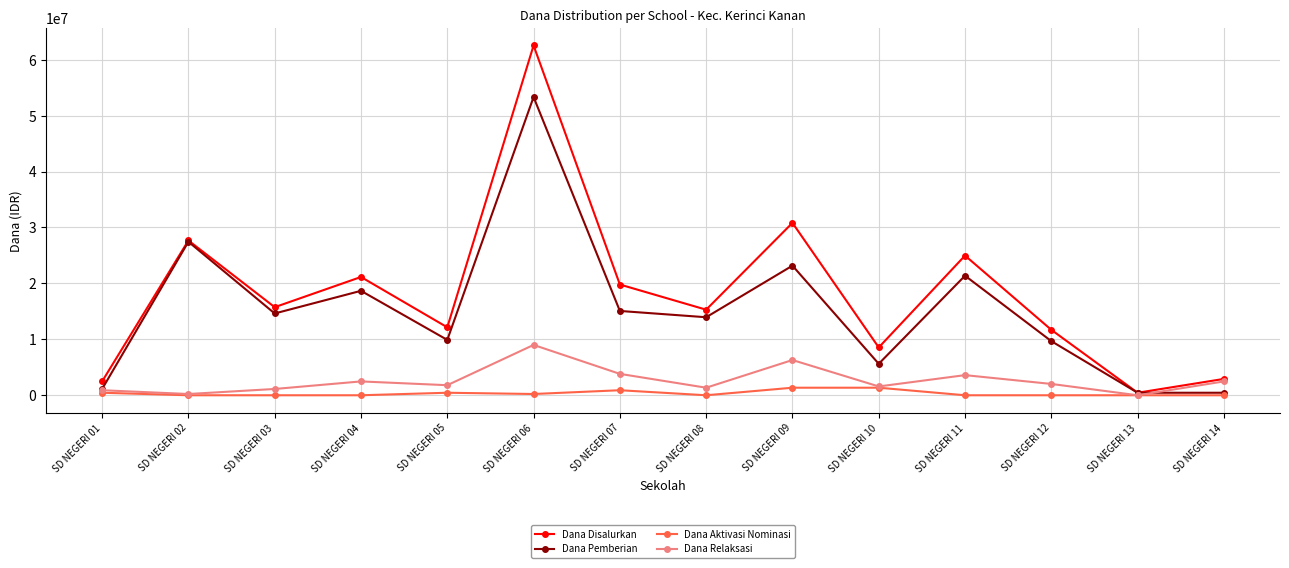

Which series has the largest range (max minus min)?

Dana Disalurkan